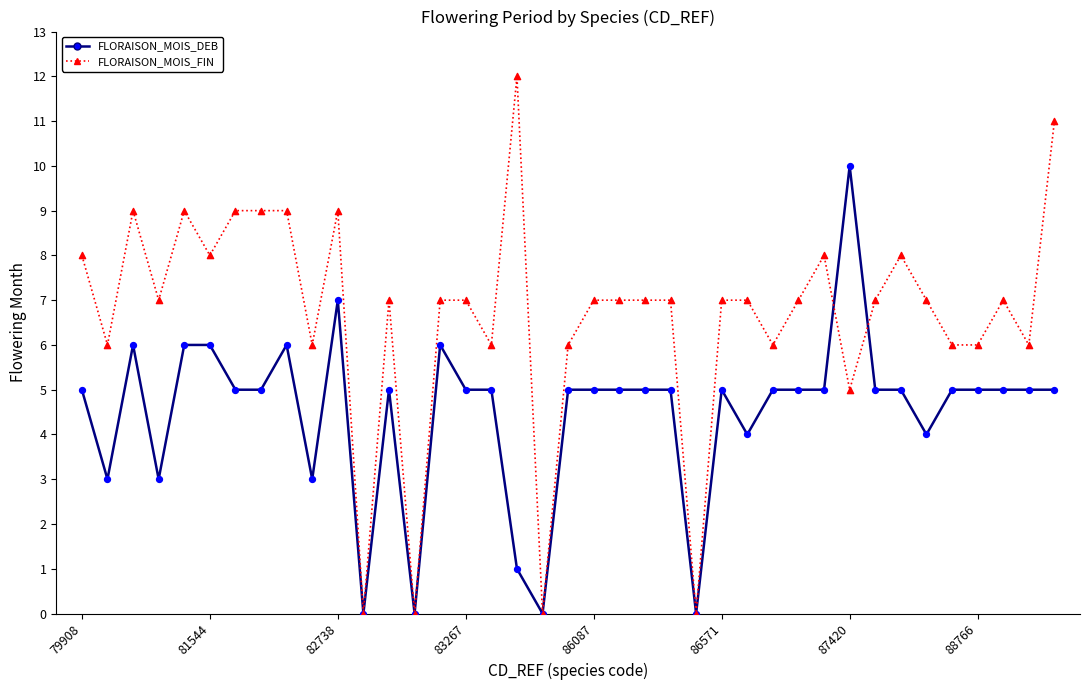

Which series has the largest total across all categories?

FLORAISON_MOIS_FIN